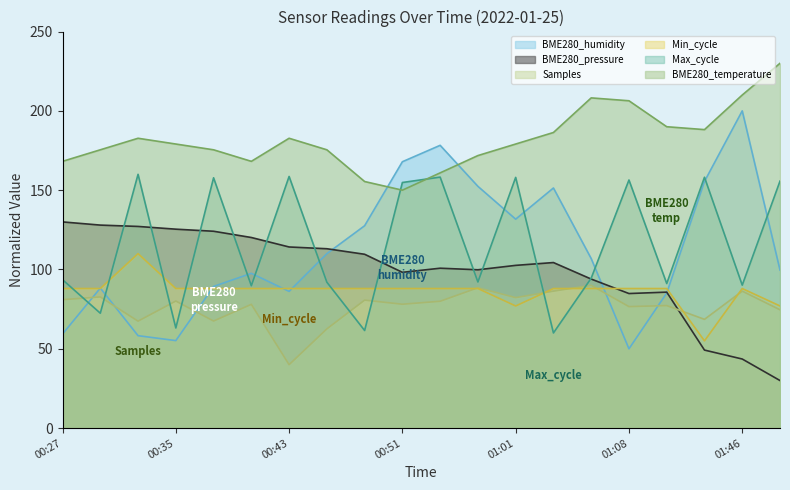

At which category does BME280_pressure reach its first local valley?

00:51